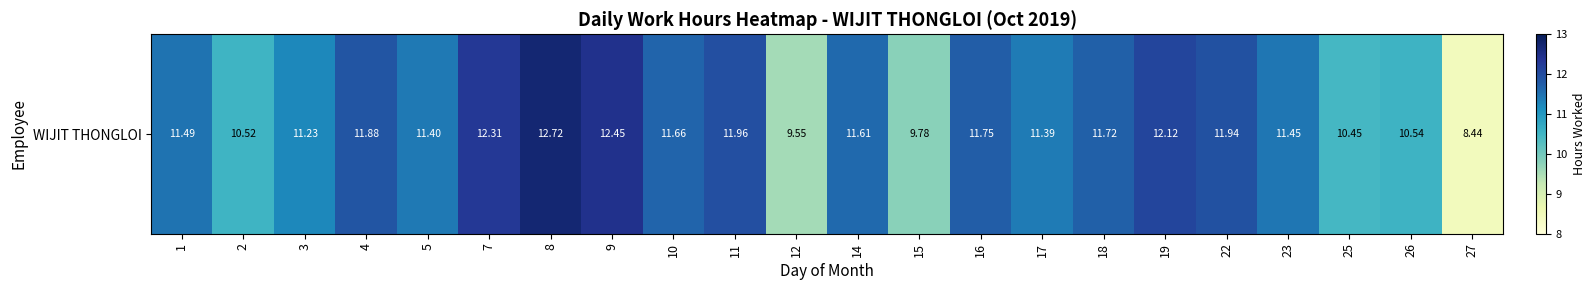

Read the value at 16.

11.8